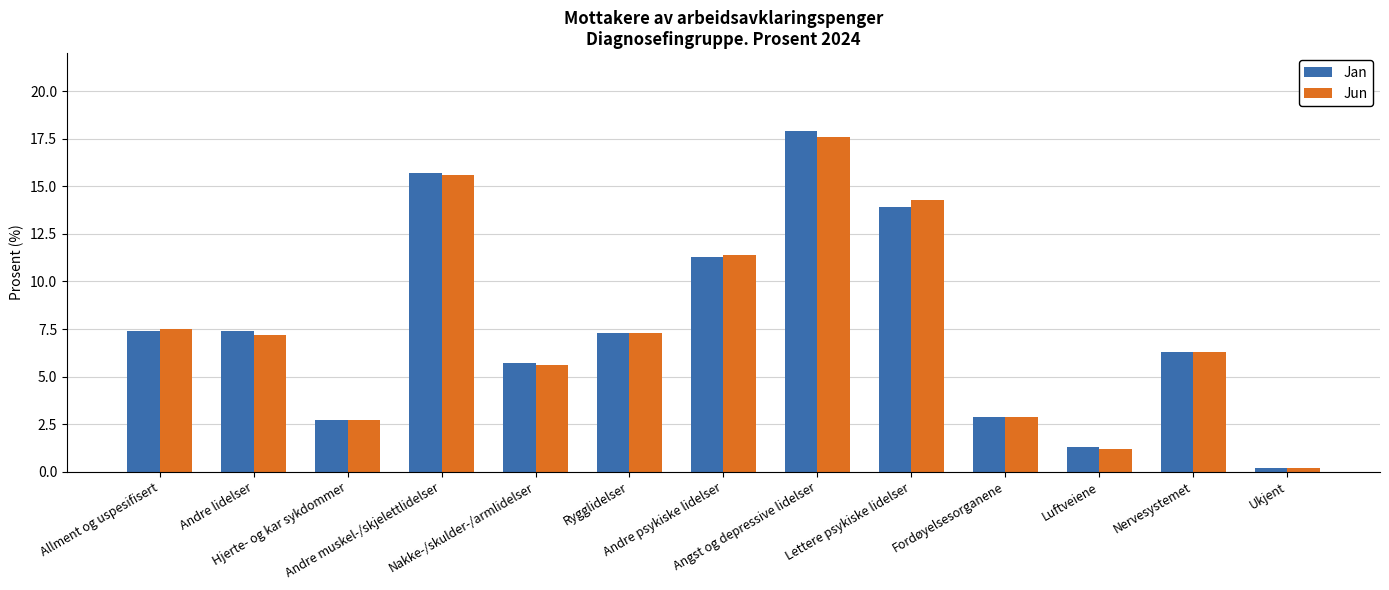

At which label does Jan first exceed 7?

Allment og uspesifisert